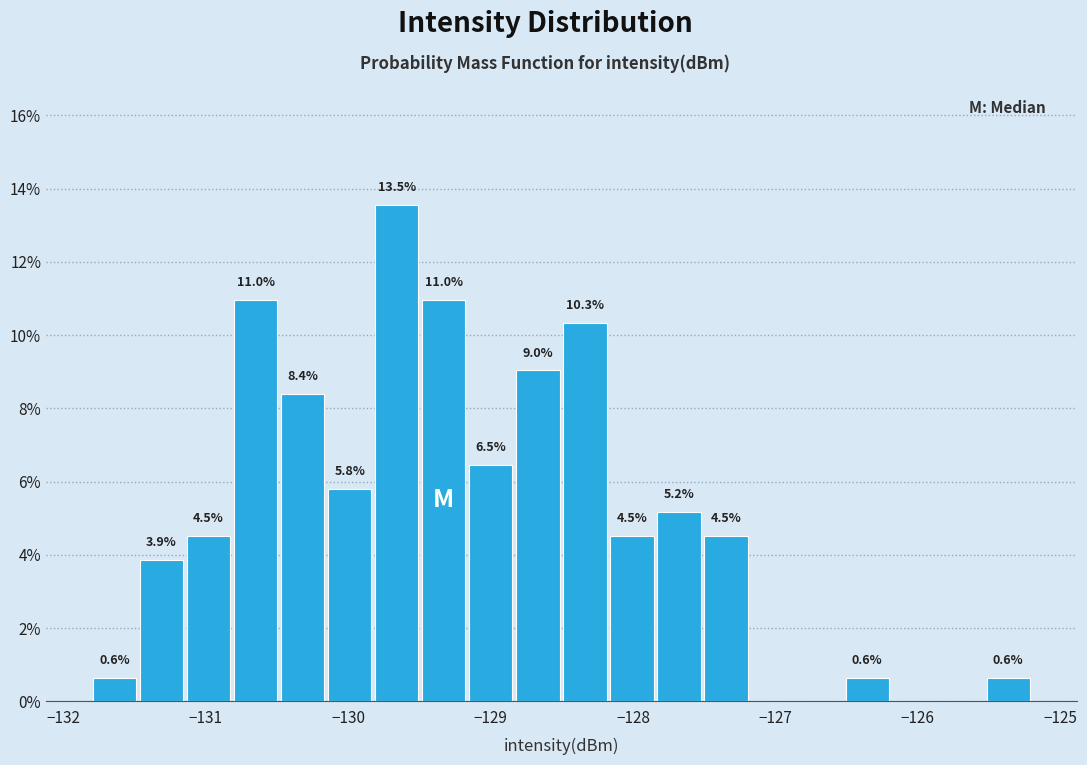

Read against the x-axis, roughly where is the centre of the tallest bar?

-129.7